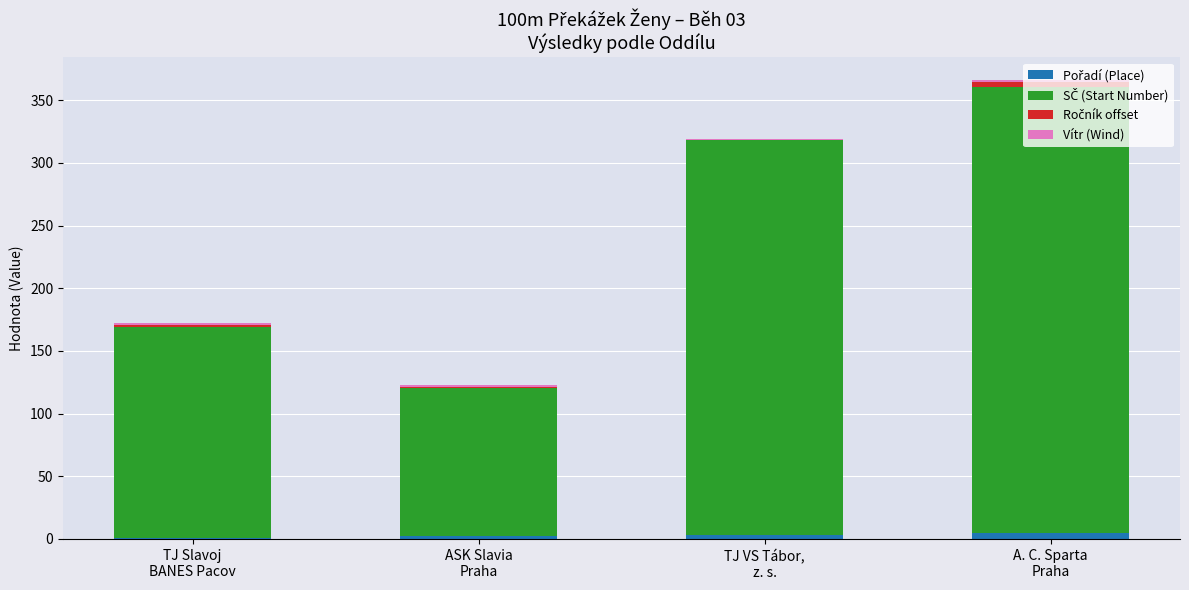

At which category is the sum across all series the highest?

A. C. Sparta
Praha